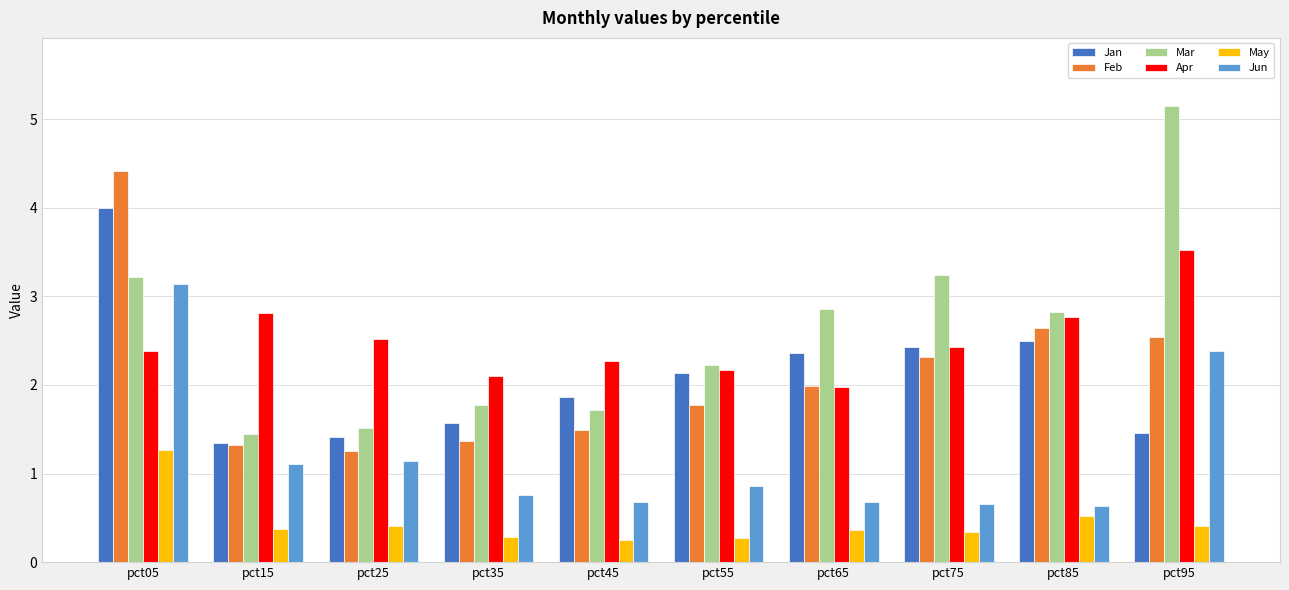

At how many categories does at least one series exceed 4?

2